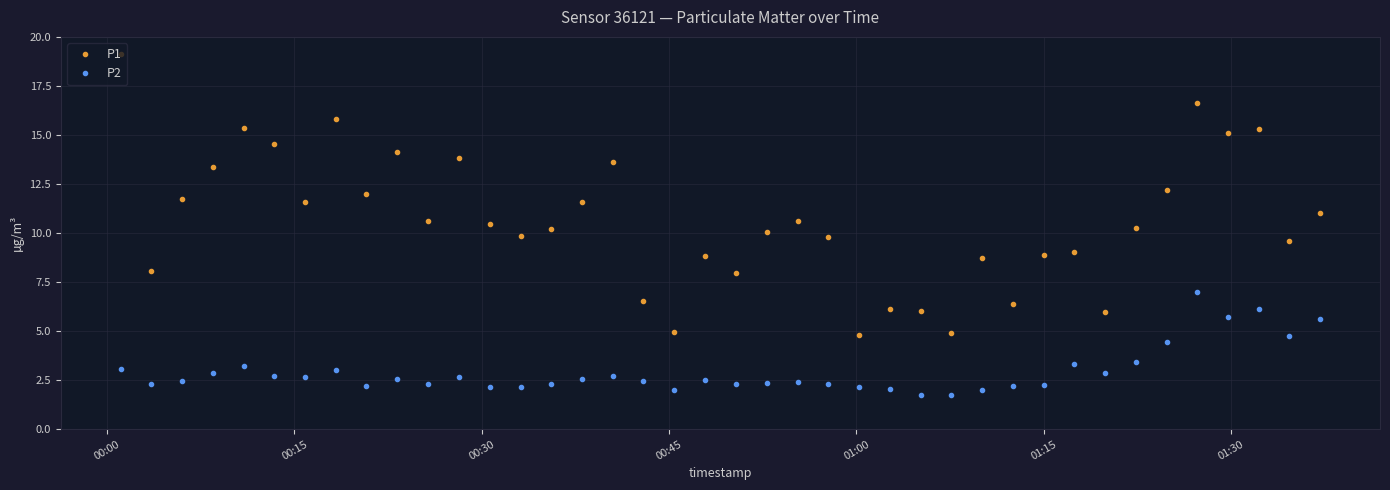

True or false: P1 and P2 cross at least once.

False